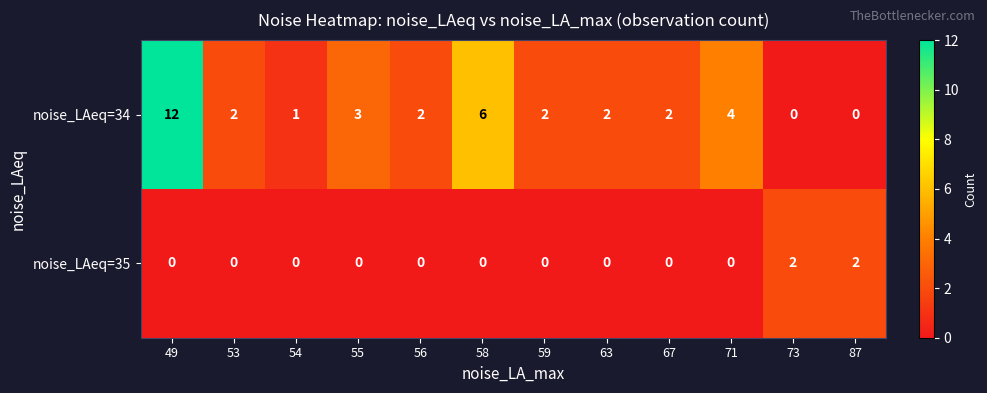

Which series has the widest spread of values?

noise_LAeq=34